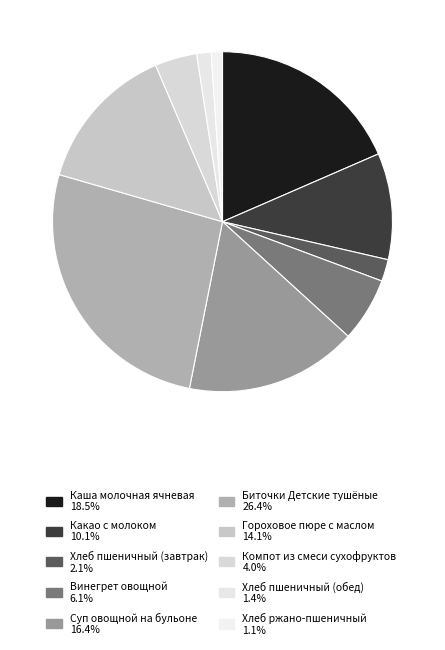

How many segments does this pie chart have?

10